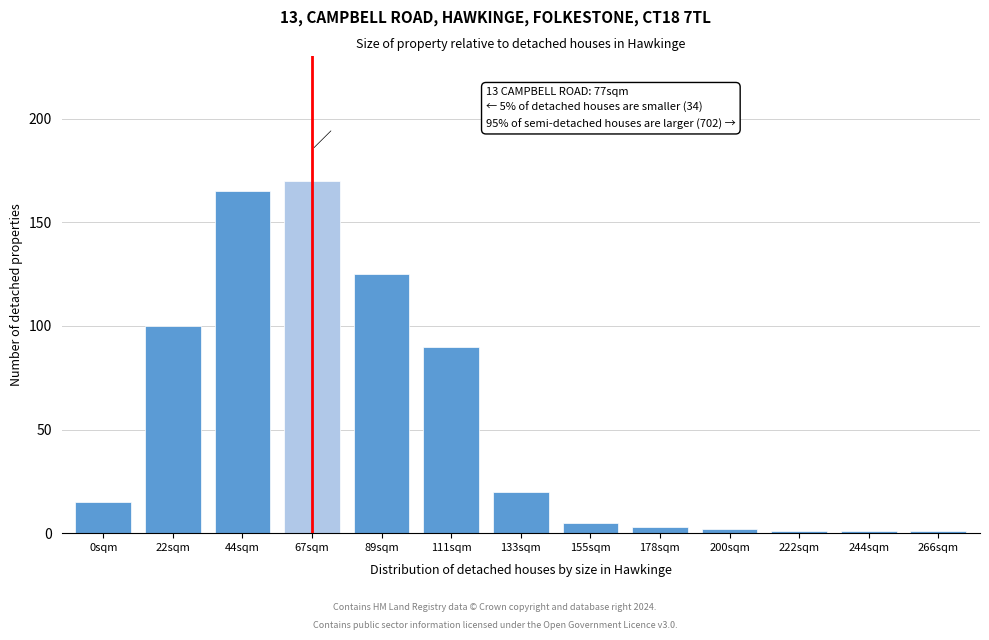

Reading left to right, list all the values displayed in this chart.

0sqm=15	22sqm=100	44sqm=165	67sqm=170	89sqm=125	111sqm=90	133sqm=20	155sqm=5	178sqm=3	200sqm=2	222sqm=1	244sqm=1	266sqm=1